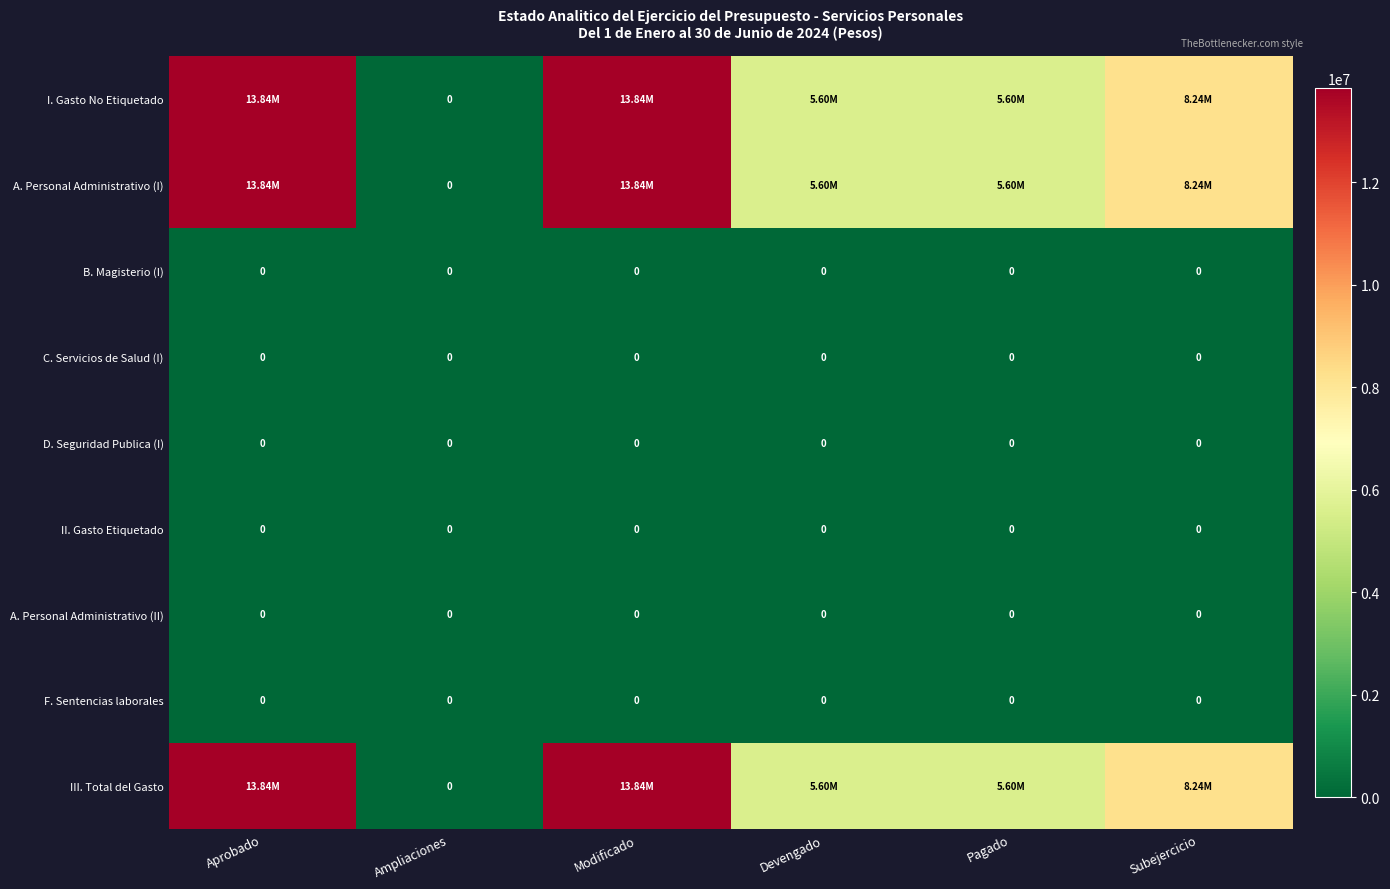

Between Ampliaciones and Subejercicio, which is larger?

Subejercicio